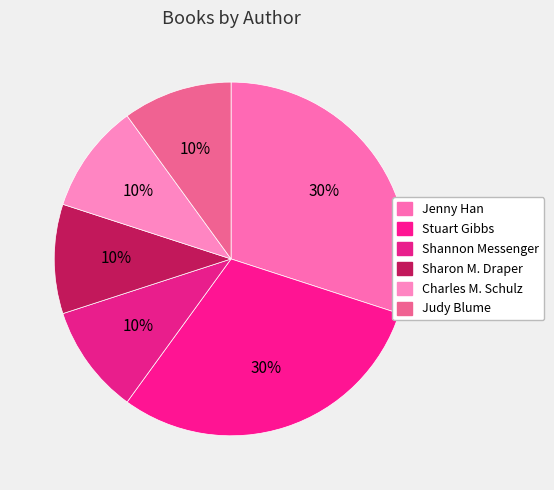

Which category has the biggest portion of the pie?

Stuart Gibbs (62586102)